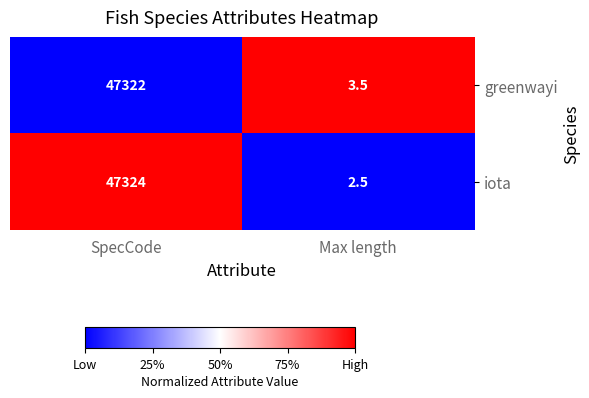

Reading left to right, list all the values displayed in this chart.

greenwayi: SpecCode=47322.0	Max length=3.5
iota: SpecCode=47324.0	Max length=2.5